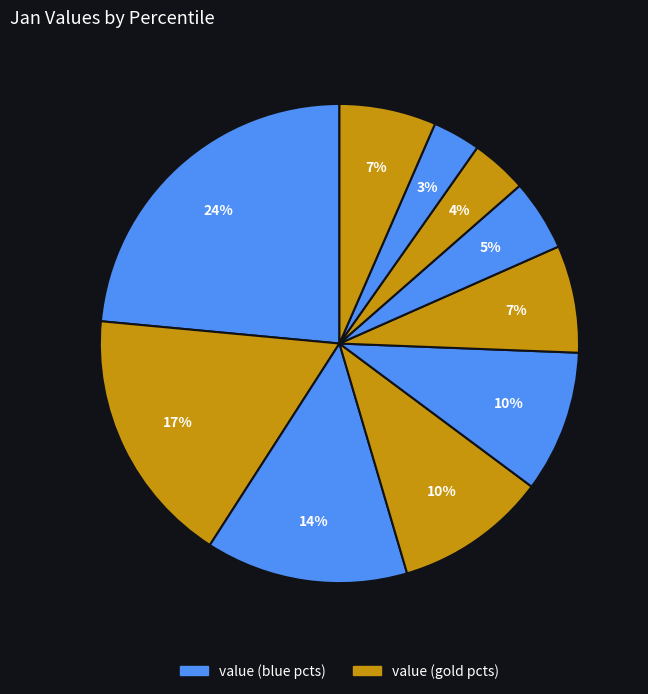

How many segments does this pie chart have?

10